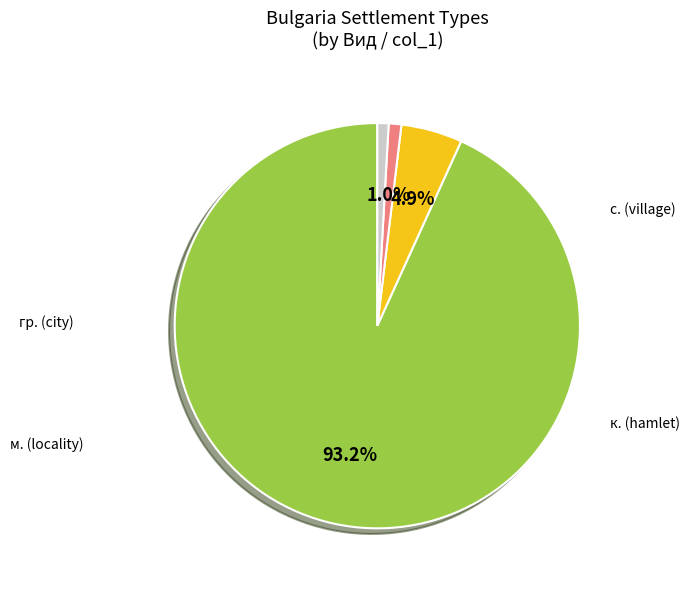

Does any single category account for the majority?

Yes